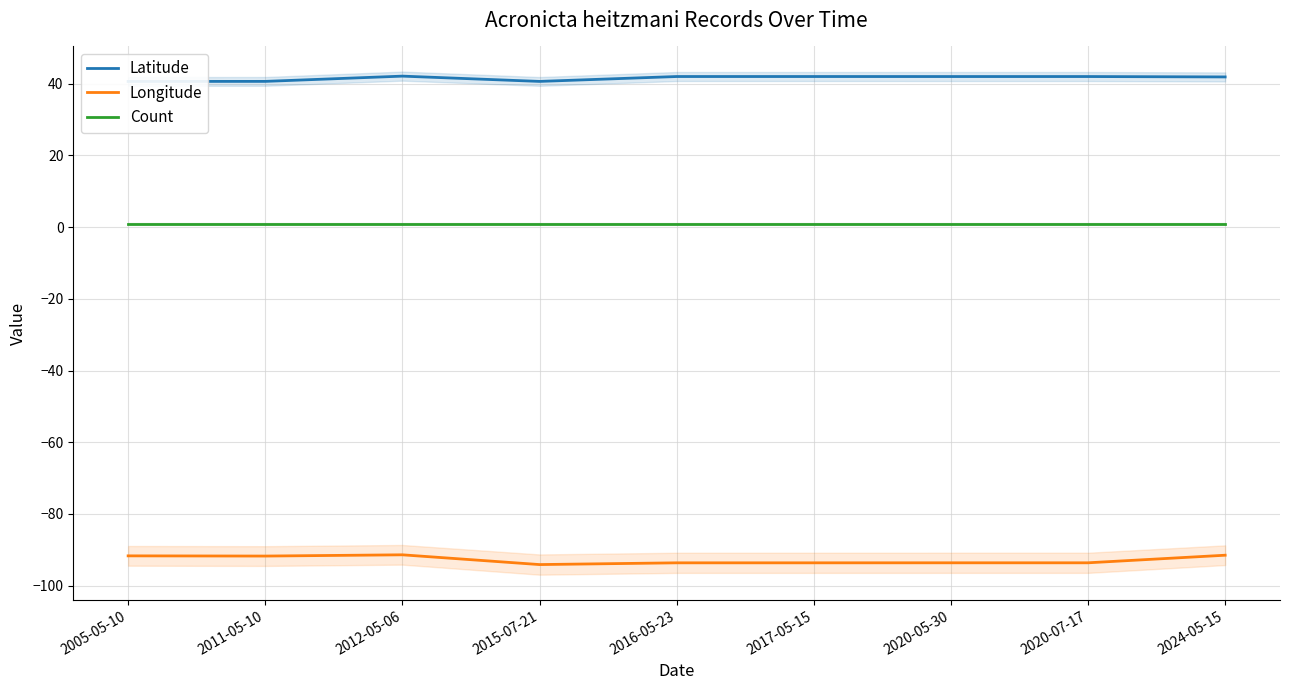

True or false: Longitude has a value of -135.4 at 2015-07-21.

False